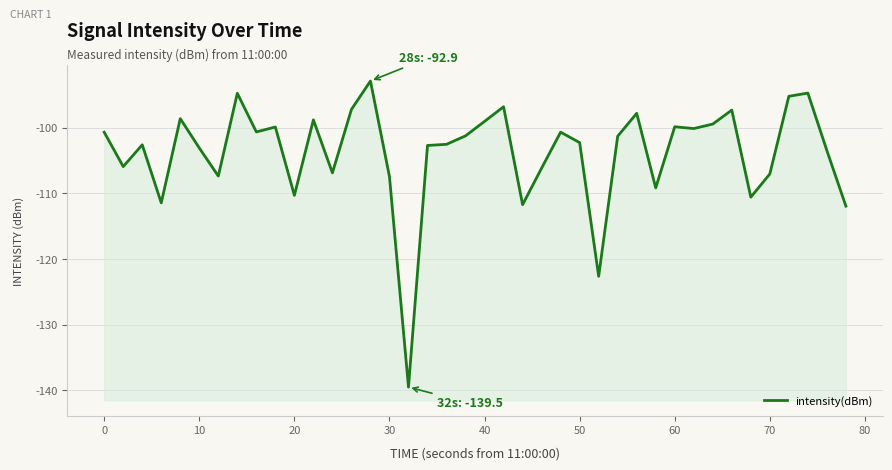

Does the chart display data point markers on the line(s)?

No